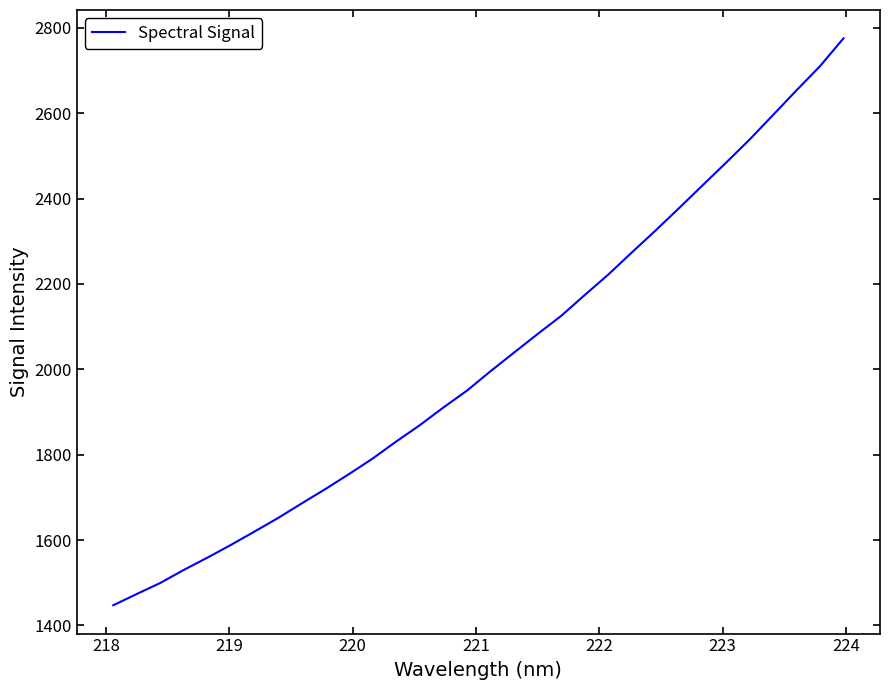

What is the maximum value shown in the chart?

2775.2